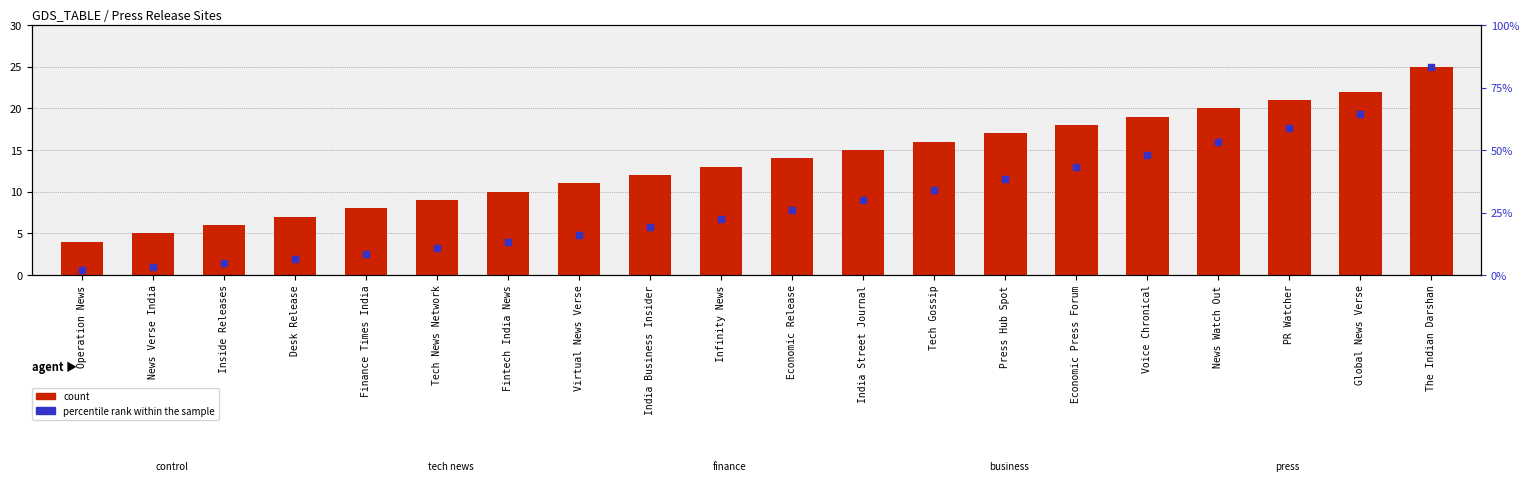

What is the change in value from Desk Release to India Street Journal?

+8